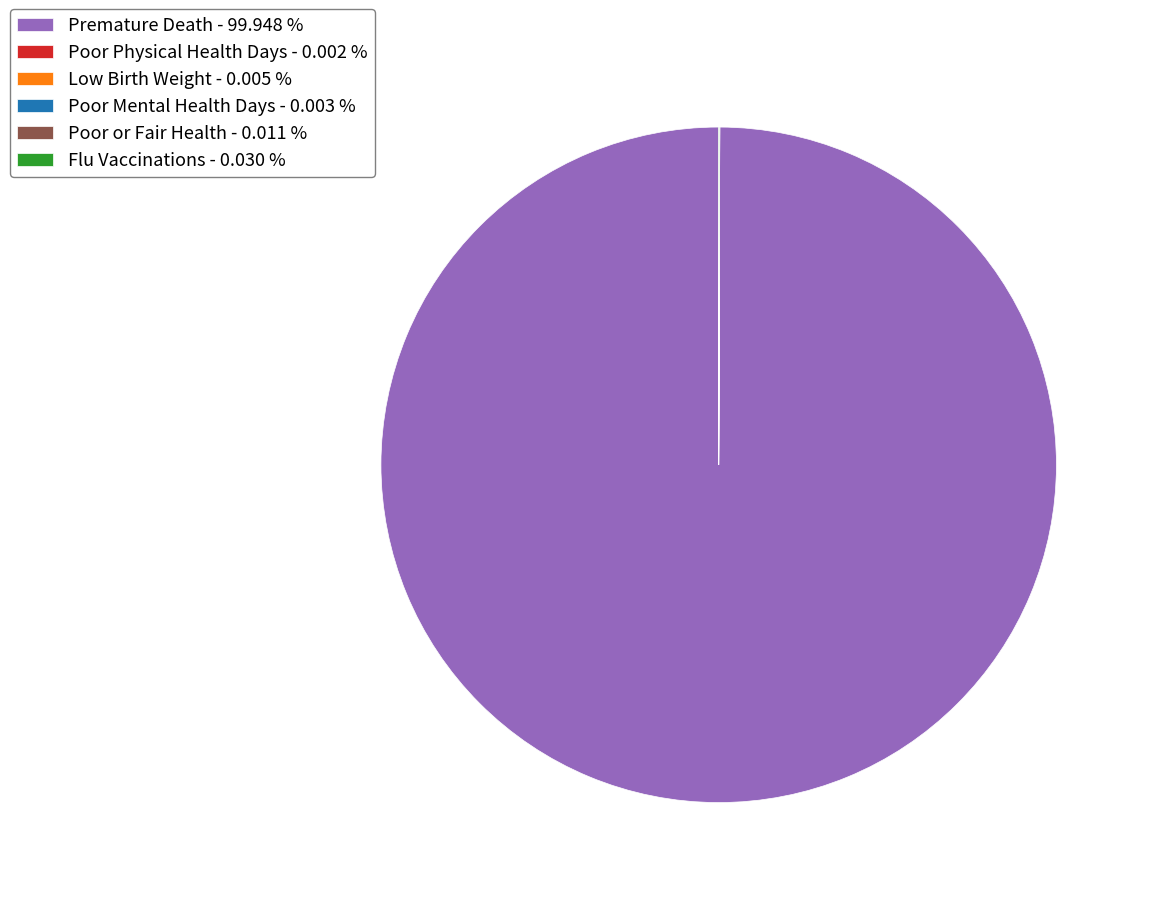

Does any single category account for the majority?

Yes